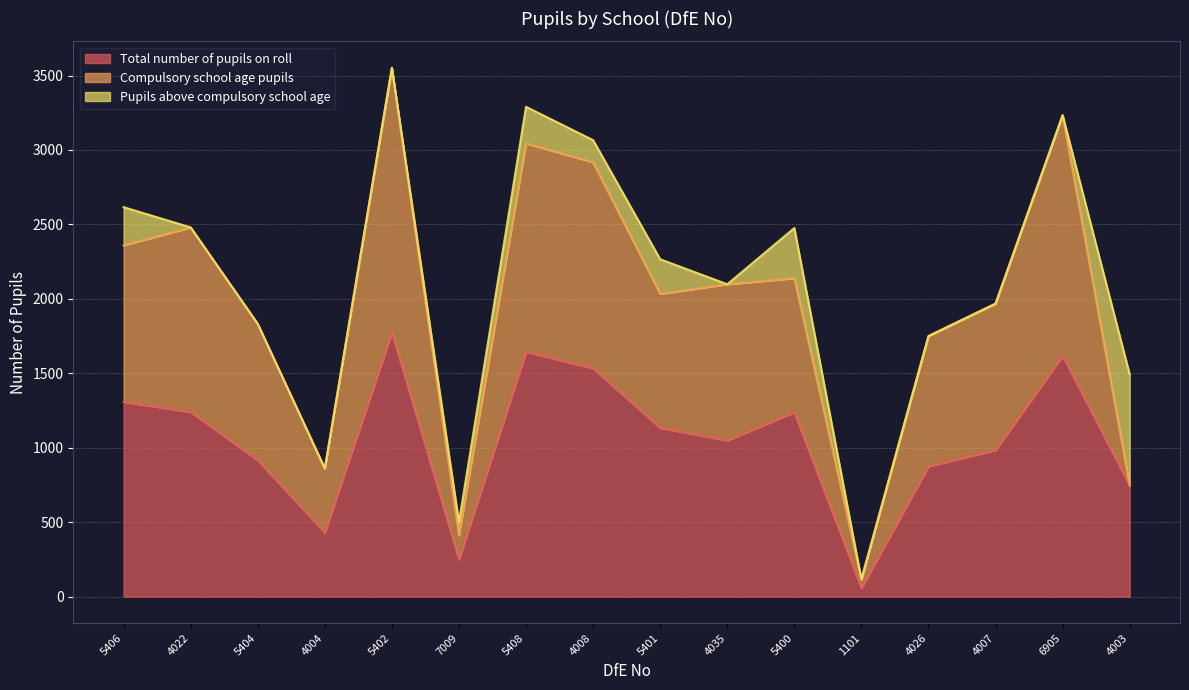

How many categories are shown in the chart?

16